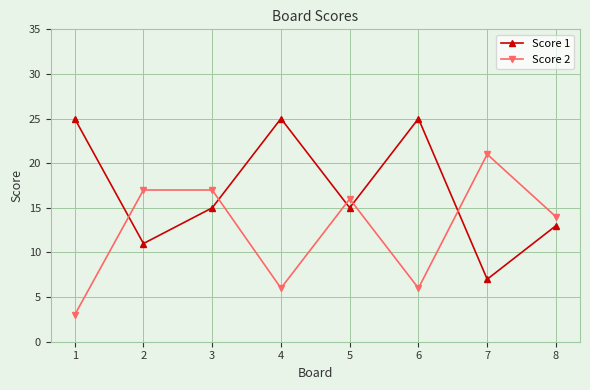

Reading right to left, list all the values displayed in this chart.

Score 1: 13	7	25	15	25	15	11	25
Score 2: 14	21	6	16	6	17	17	3